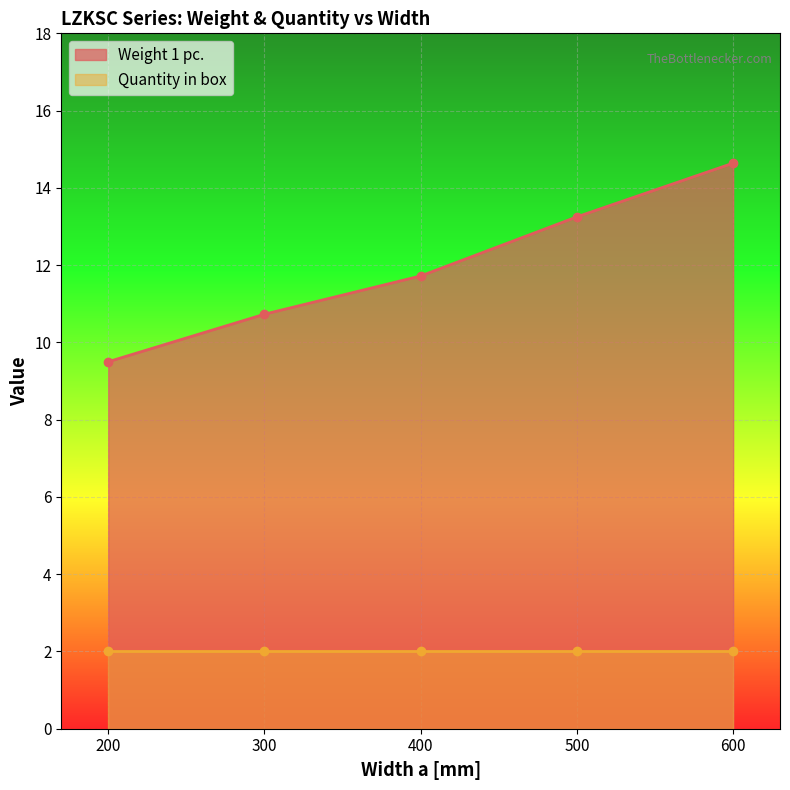

What is the value of the 1st point from the left?

9.5